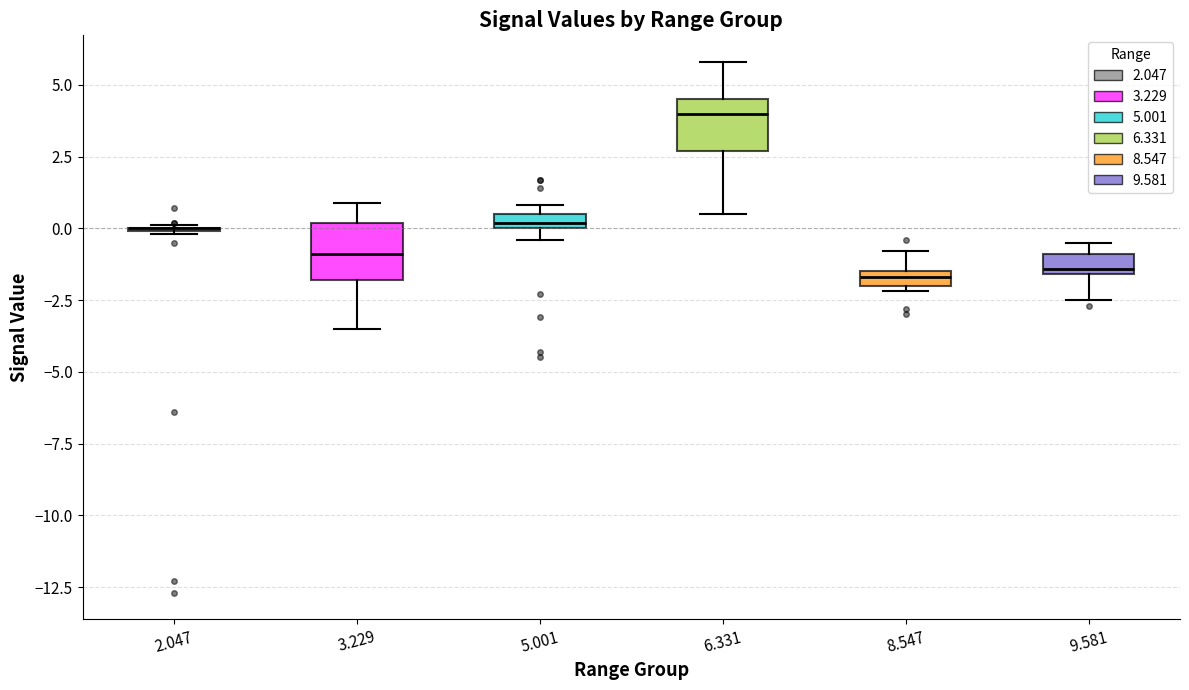

Where is the lower edge of the box at x = 9.581 on the y-axis? The values are not printed on the chart, so give them approximately, as read against the axis.

-1.5